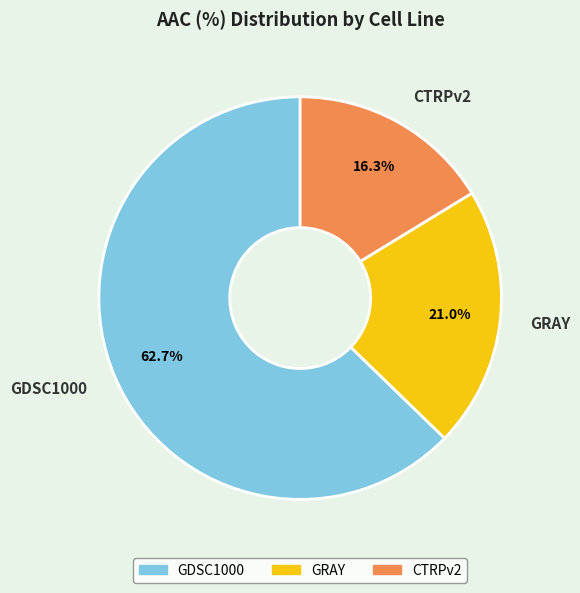

The GRAY slice represents 21% of the pie. True or false?

True